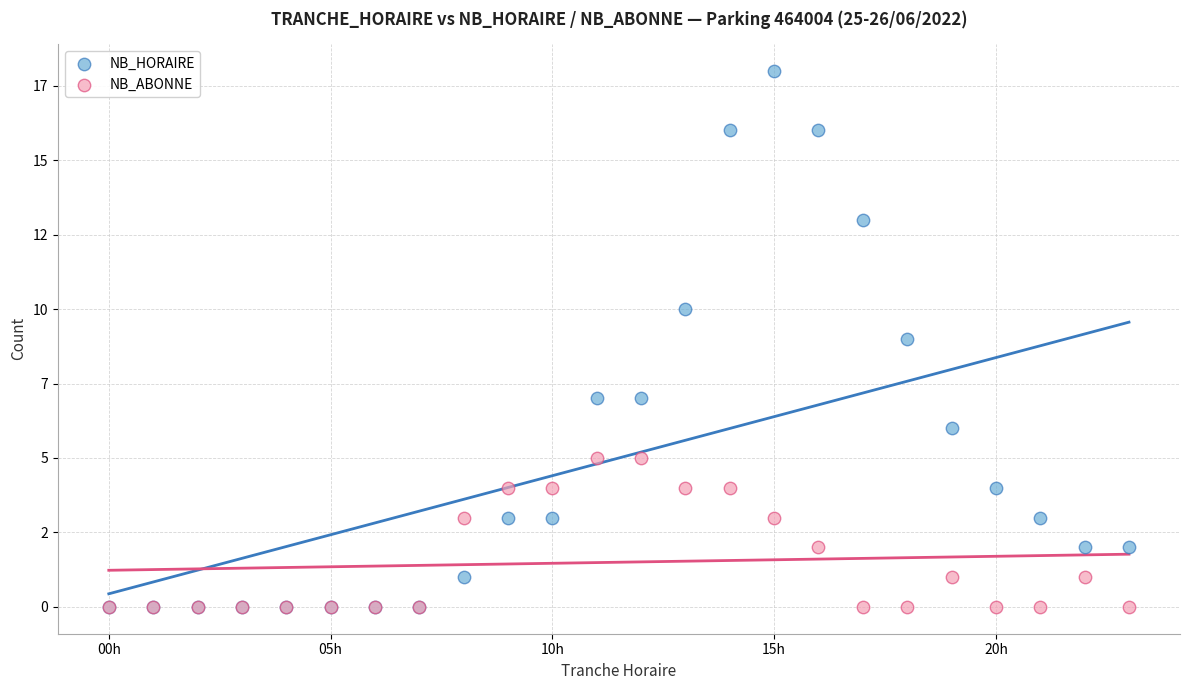

What are all the series names shown in the legend?

NB_HORAIRE, NB_ABONNE